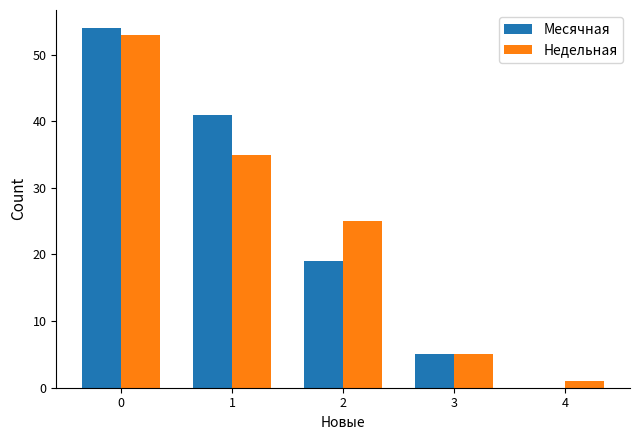

How many series are shown in this chart?

2